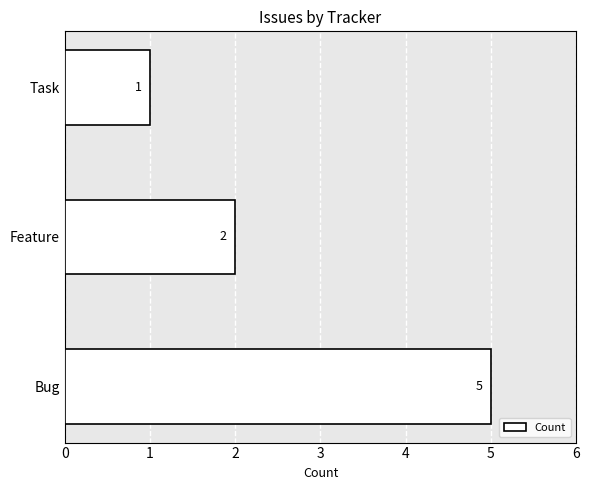

What is the minimum value shown in the chart?

1